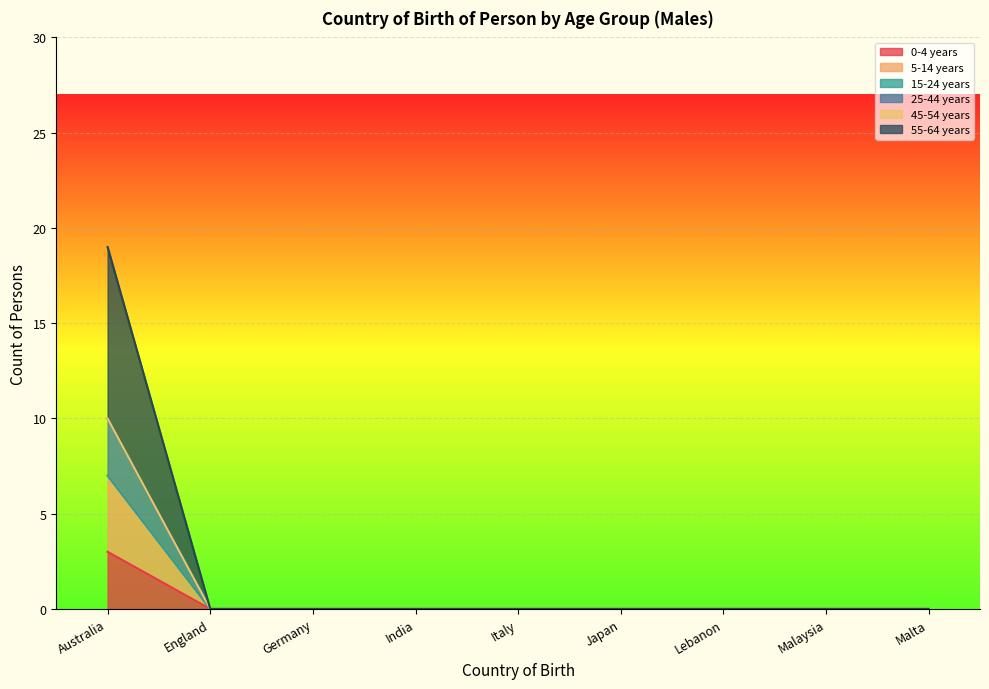

Is it true that 55-64 years equals -2 at Germany?

False